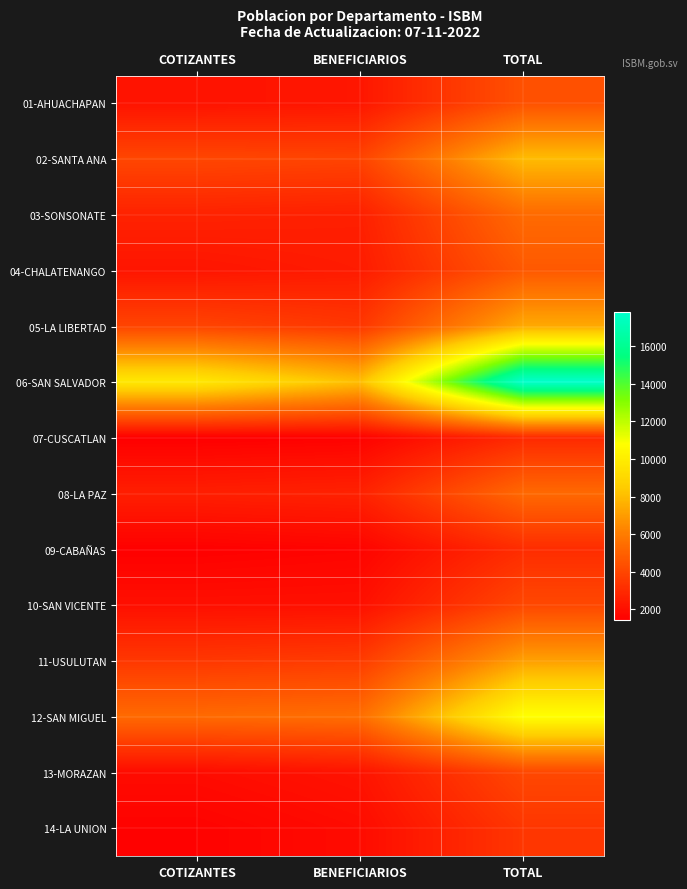

Which series has the largest range (max minus min)?

06-SAN SALVADOR